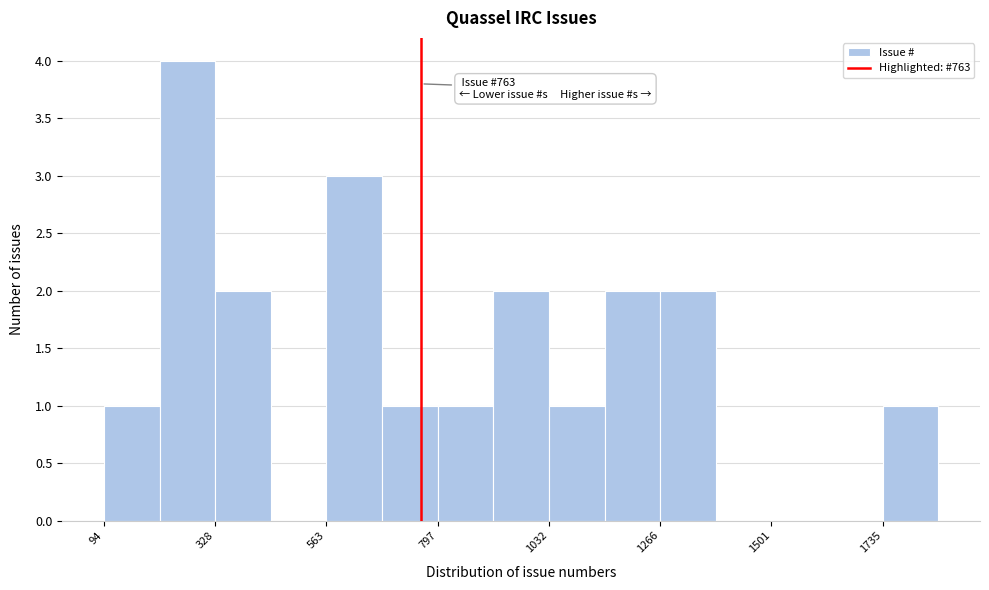

Around what value on the x-axis is the tallest bar? Give the approximate position of its centre, as read against the axis.

250